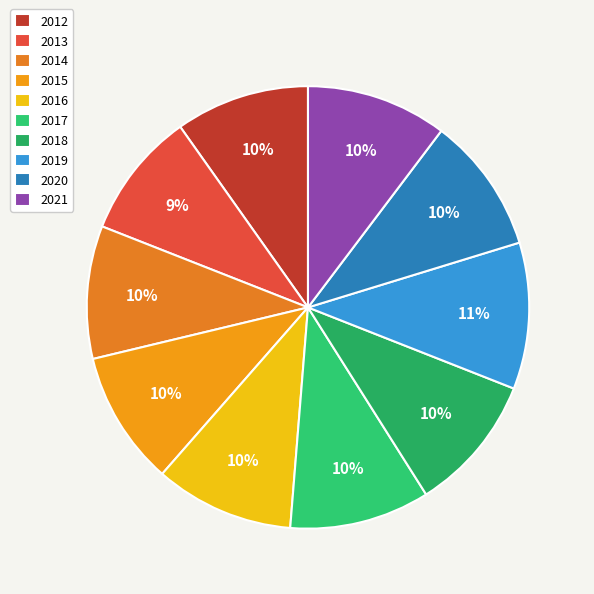

To the nearest percent, what percentage of the pie is 2018?

10%